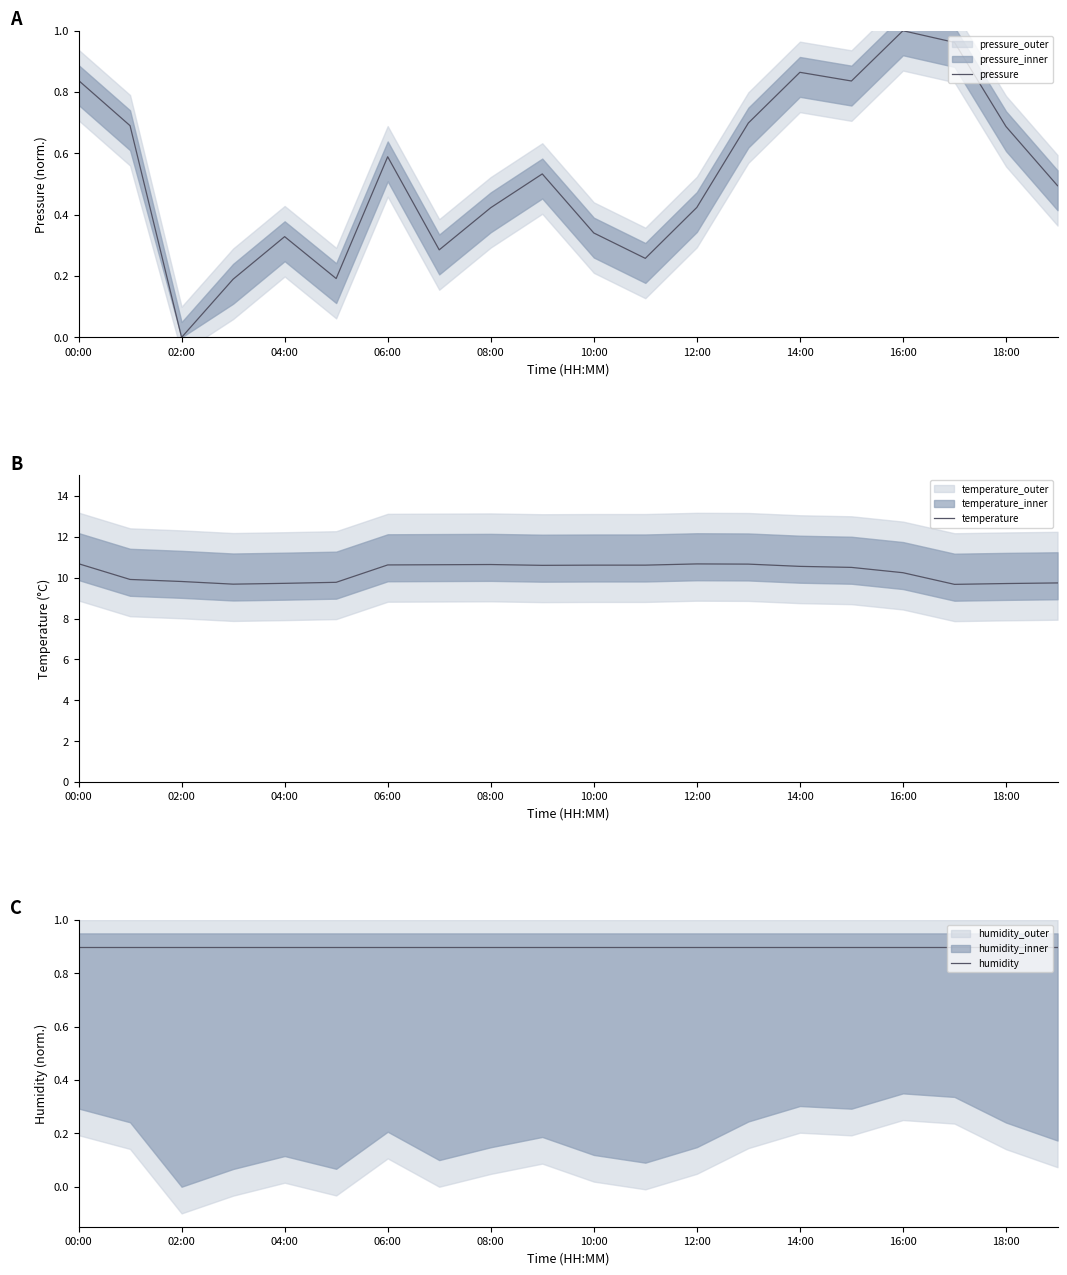

Which category has the lowest value in the pressure series?

02:00